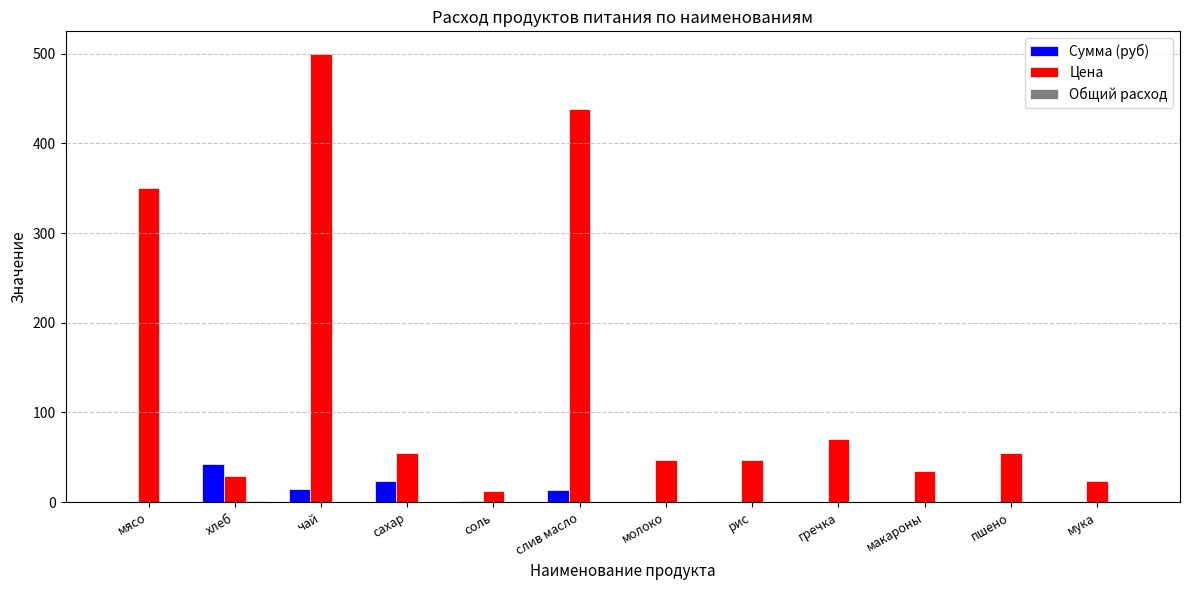

Which series has the largest total across all categories?

Цена